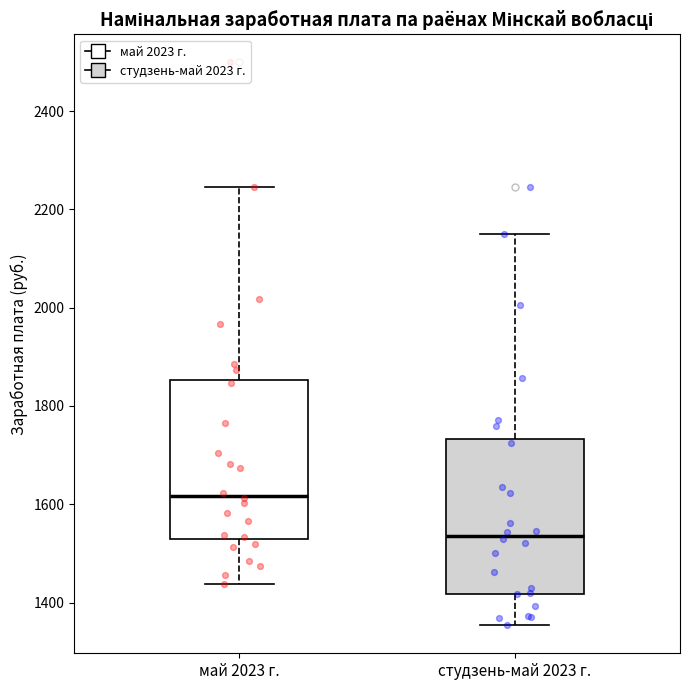

Reading left to right, read every box against the y-axis: the position of its median line, the range the box covers, and the ends of its whiskers. The values are not printed on the chart, so give them approximately, as read against the axis.

май 2023 г.: median 1620, box 1520 to 1860, whiskers 1440 to 2240
студзень-май 2023 г.: median 1540, box 1420 to 1740, whiskers 1360 to 2140